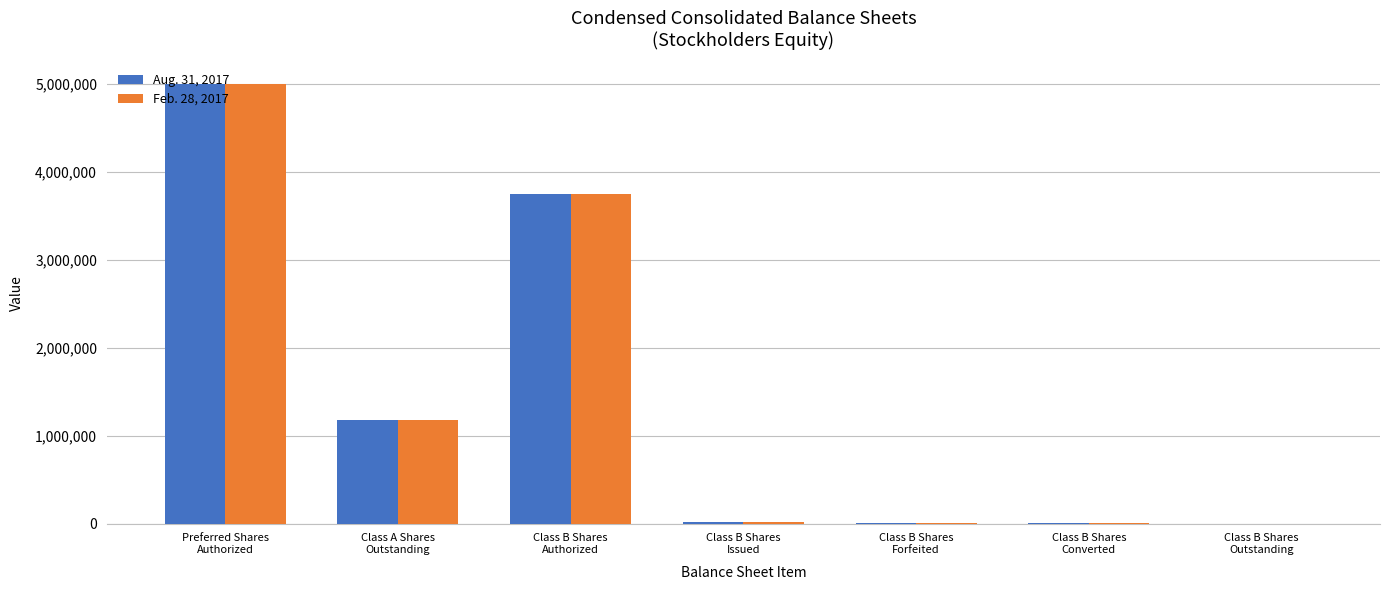

What is the total value across all series at Preferred Shares
Authorized?

10000000